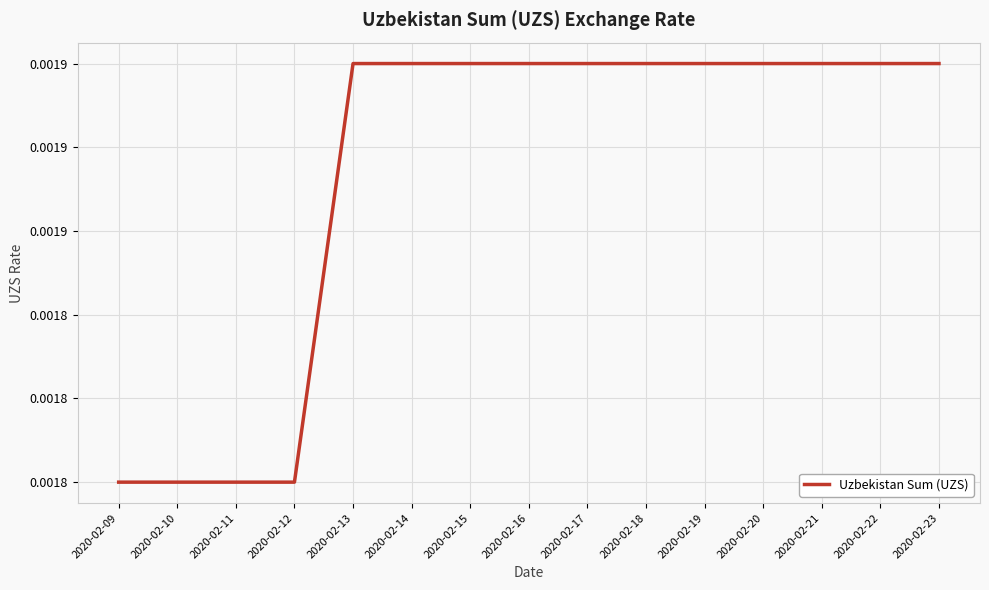

Does the chart have visible grid lines?

Yes